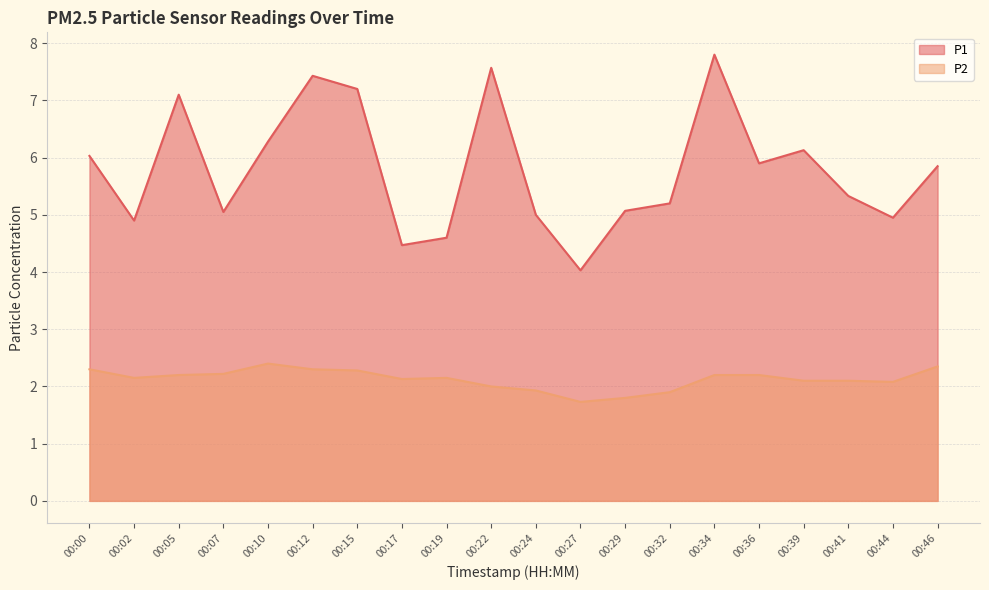

Rank the series at 00:46 from highest to lowest value.

P1, P2